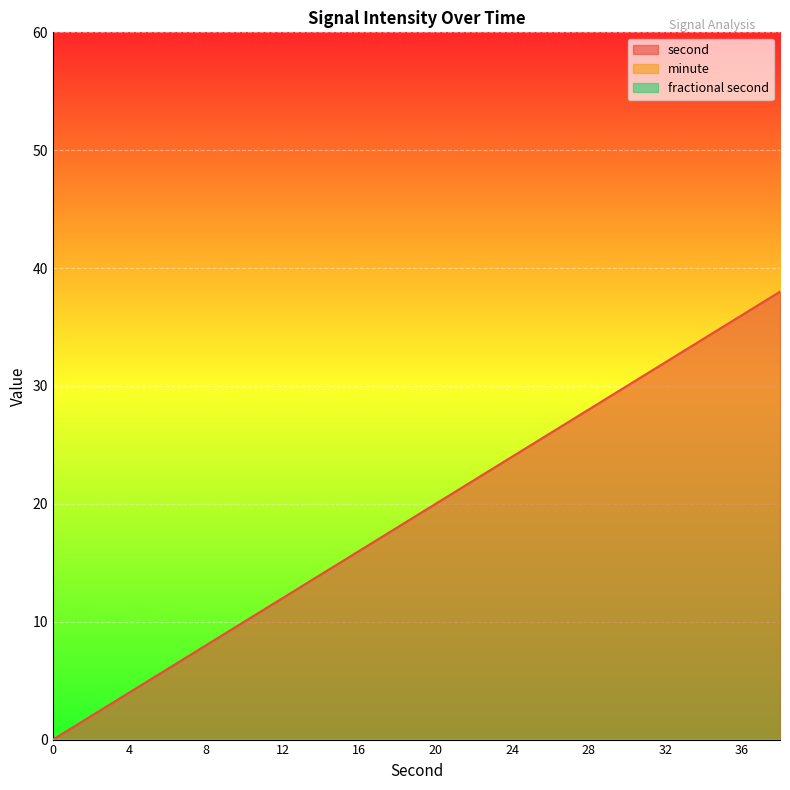

True or false: minute and fractional second intersect in this chart.

False